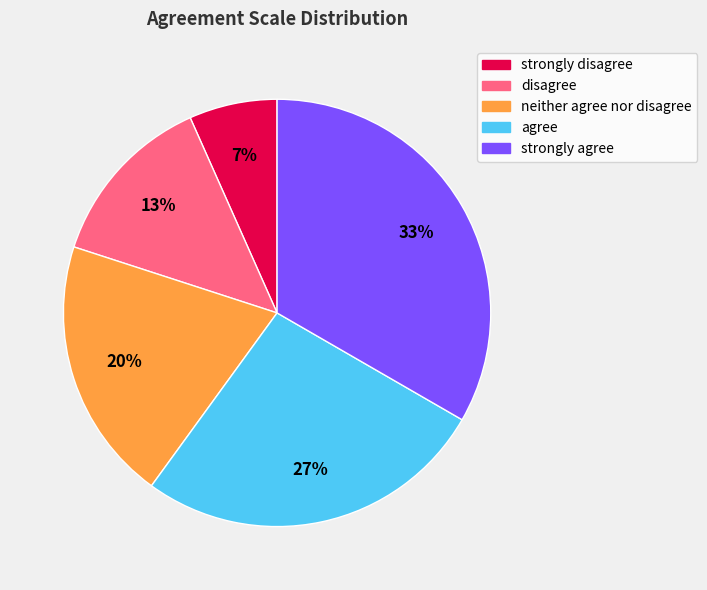

Between strongly agree and neither agree nor disagree, which is larger?

strongly agree